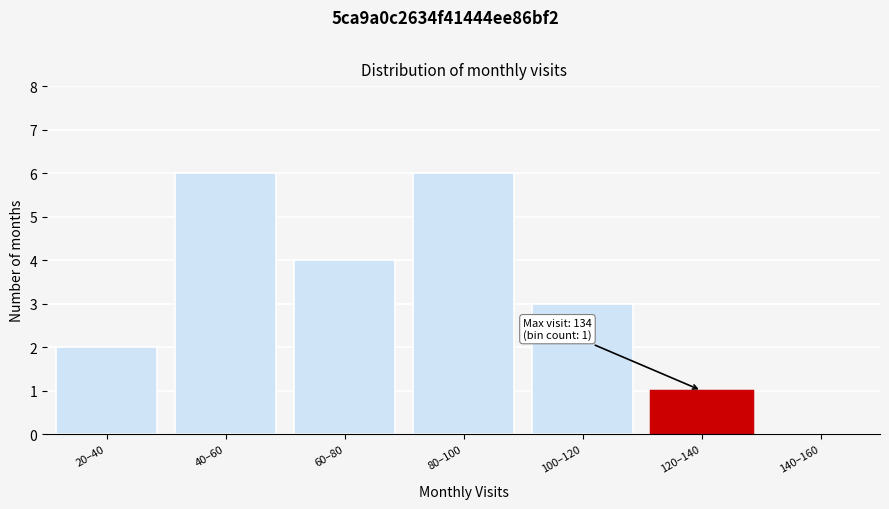

Reading right to left, extract all data points from this chart.

140–160=0	120–140=1	100–120=3	80–100=6	60–80=4	40–60=6	20–40=2